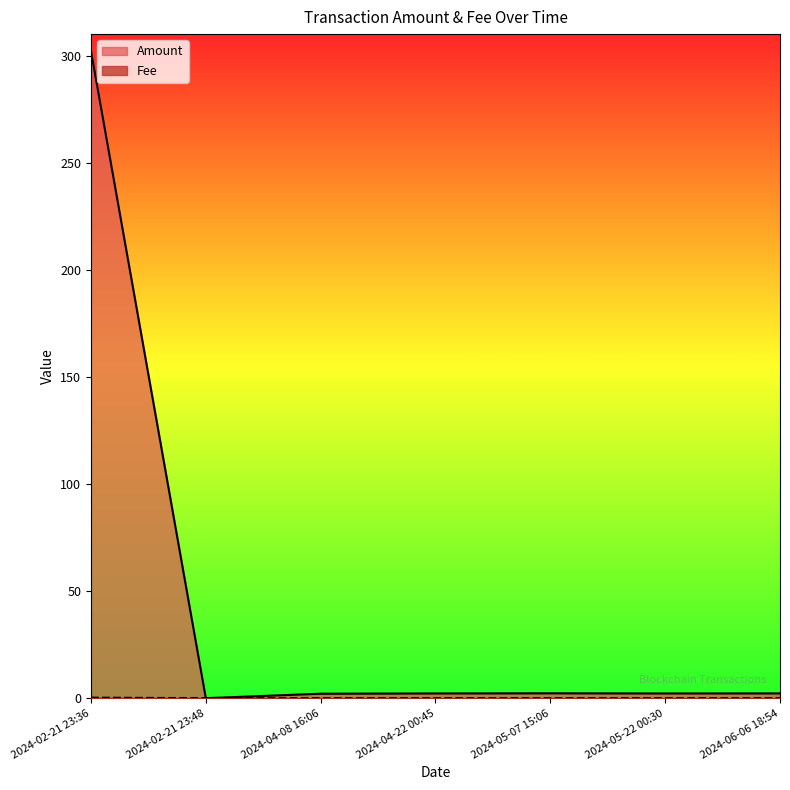

Count the number of data series in this chart.

2